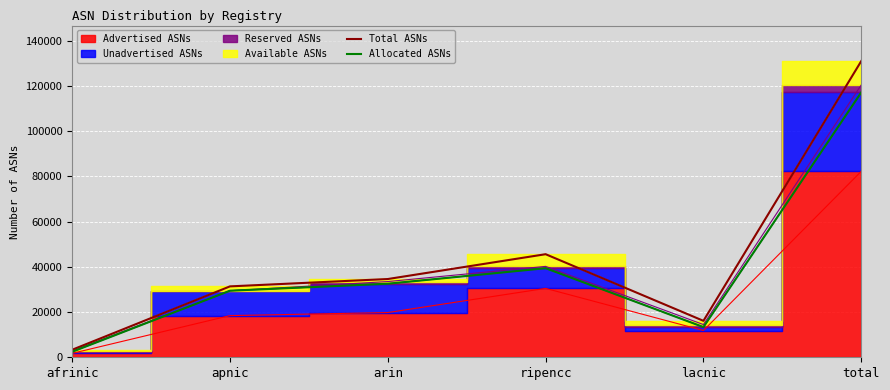

At which category does the chart reach its minimum across all series?

afrinic